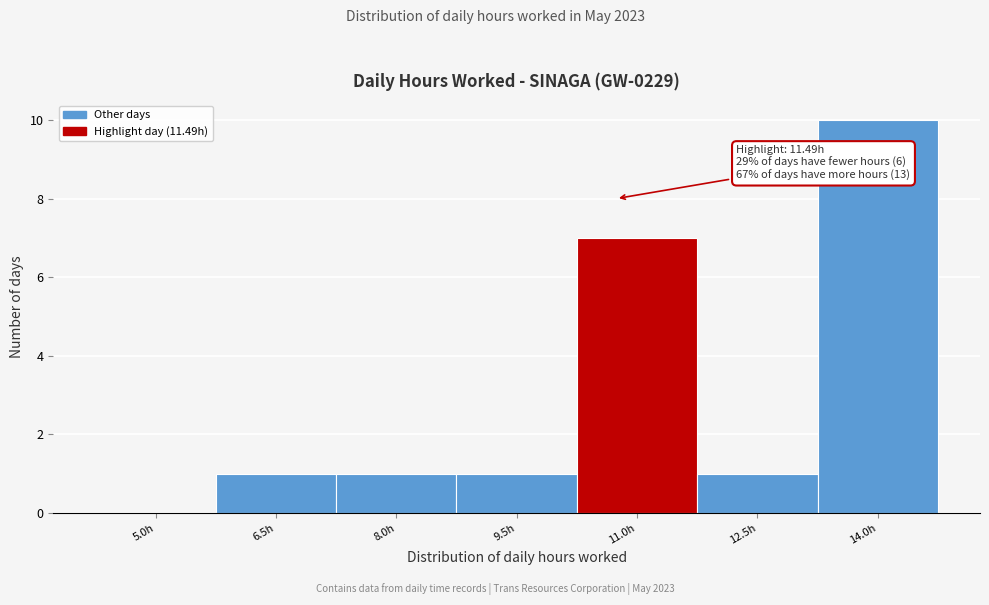

Reading left to right, extract all data points from this chart.

5.0h=0	6.5h=1	8.0h=1	9.5h=1	11.0h=7	12.5h=1	14.0h=10